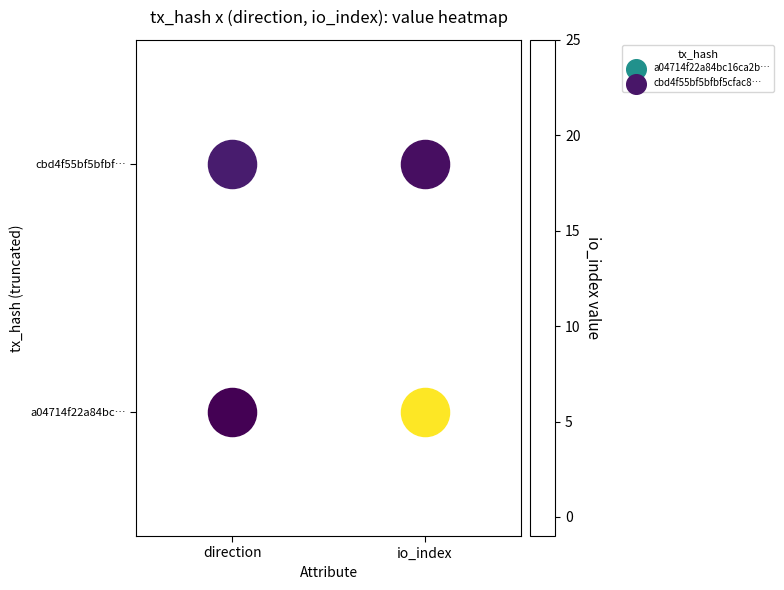

Between direction and io_index, which series saw the biggest shift?

a04714f22a84bc…